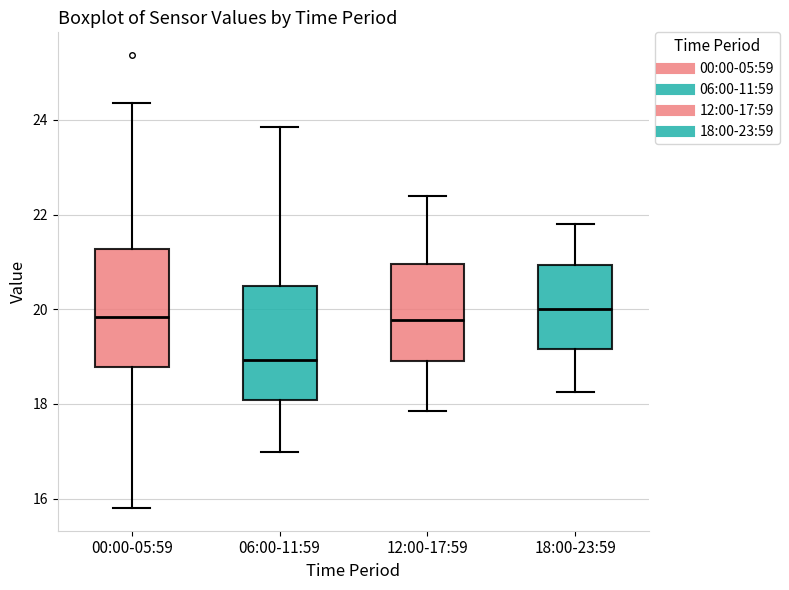

Reading left to right, transcribe this box plot: for each box, give where its median line is, the range the box spans, and where its two whiskers end, as read against the y-axis. The values are not printed on the chart, so give them approximately, as read against the axis.

00:00-05:59: median 19.8, box 18.8 to 21.2, whiskers 15.8 to 24.4
06:00-11:59: median 19.0, box 18.0 to 20.4, whiskers 17.0 to 23.8
12:00-17:59: median 19.8, box 19.0 to 21.0, whiskers 17.8 to 22.4
18:00-23:59: median 20.0, box 19.2 to 21.0, whiskers 18.2 to 21.8